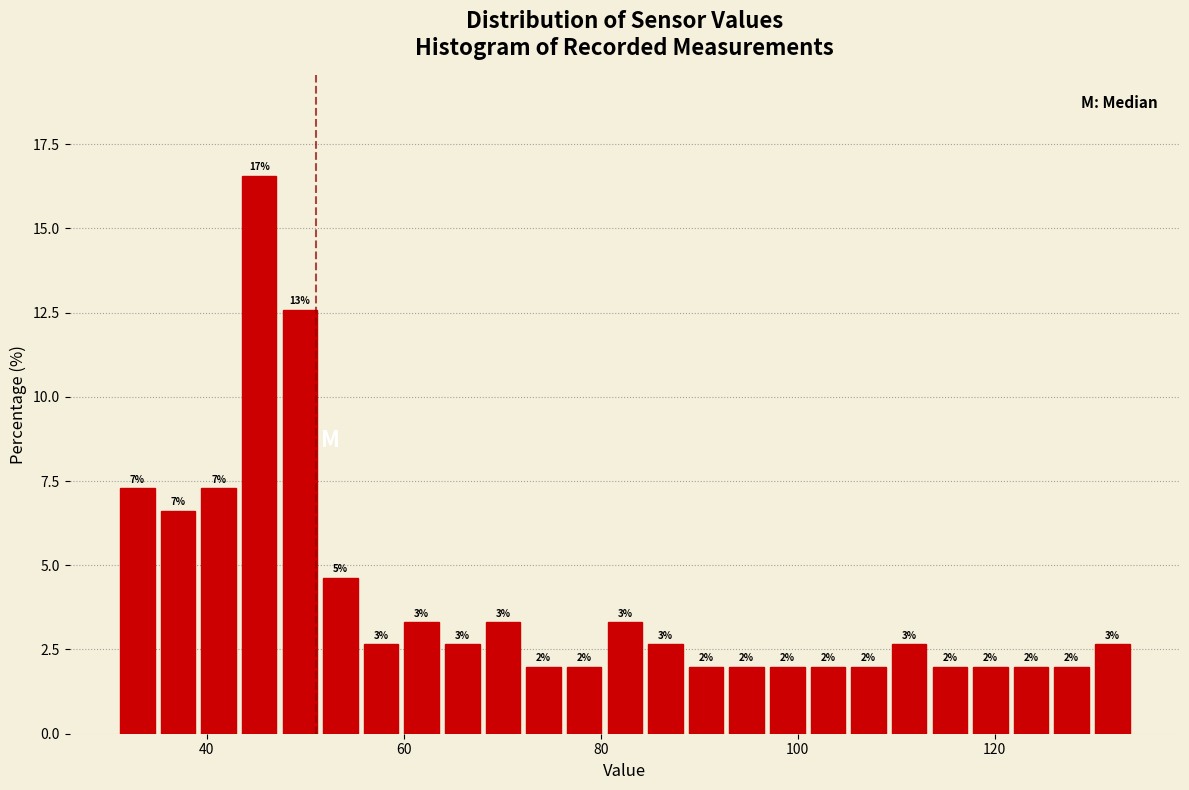

Around what value on the x-axis is the tallest bar? Give the approximate position of its centre, as read against the axis.

46